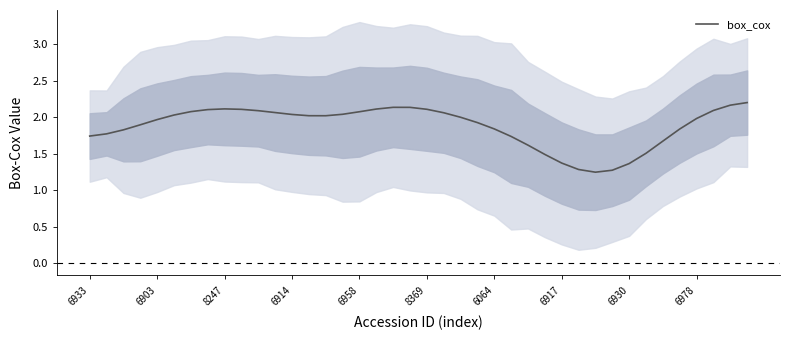

How many lines are shown in the chart?

1